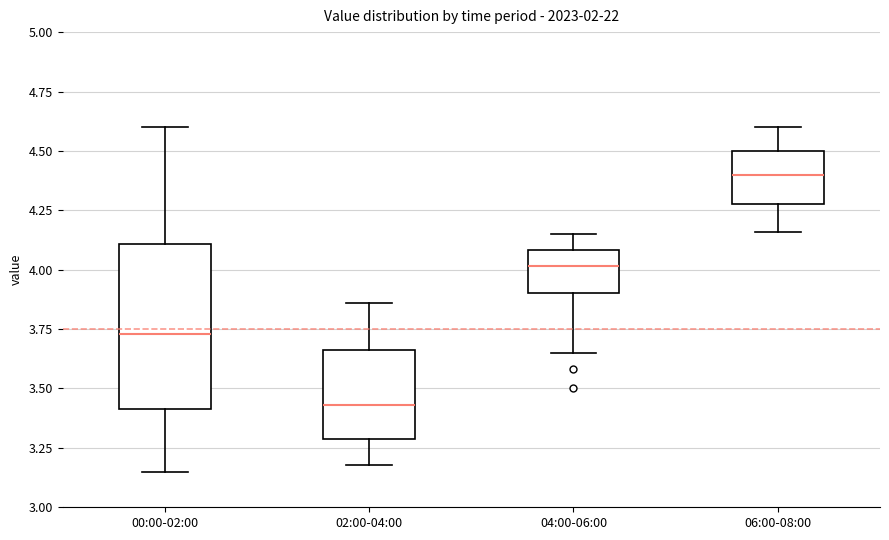

Which box is the tallest, from its lower edge to its upper edge?

00:00-02:00